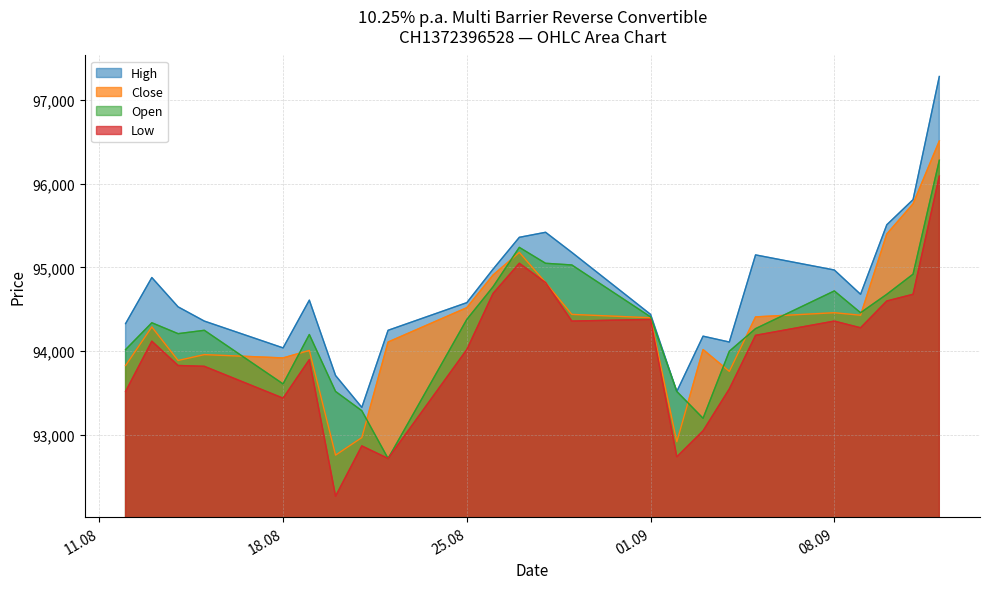

How many lines are shown in the chart?

4